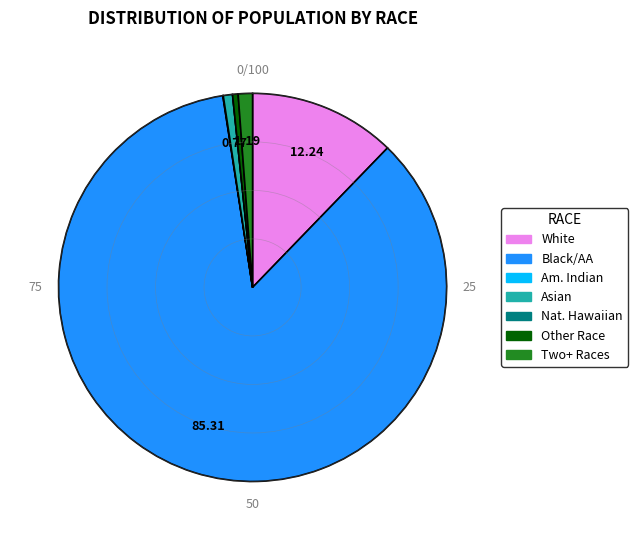

Does any single category account for the majority?

Yes